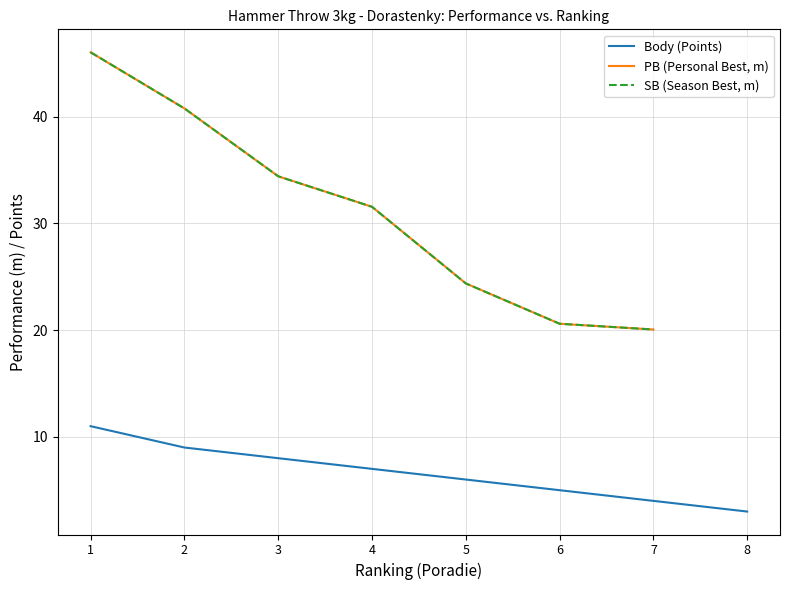

What is the highest value of the Body (Points) series?

11